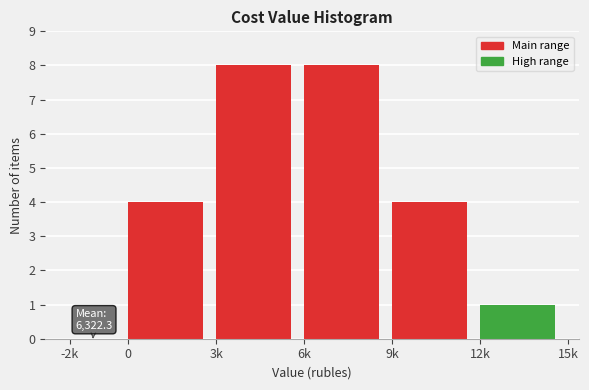

Reading left to right, extract all data points from this chart.

-2k=0	0=4	3k=8	6k=8	9k=4	12k=1